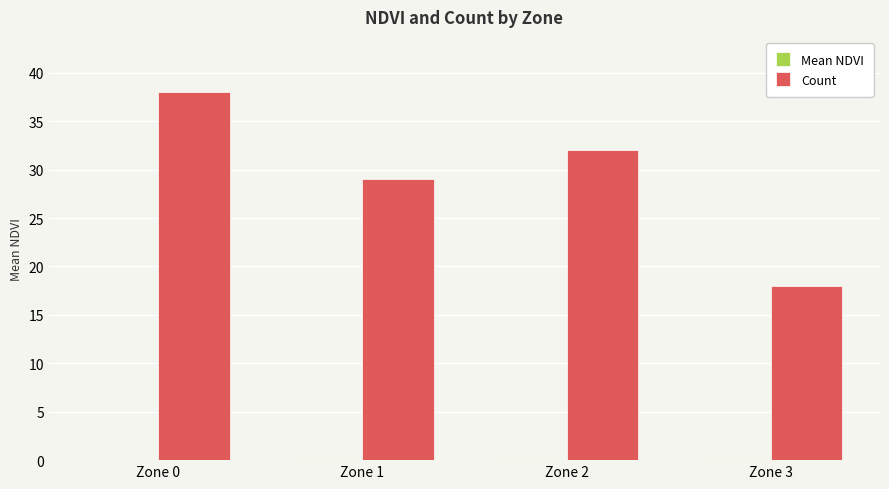

The value of Count at Zone 0 is 55.4. True or false?

False